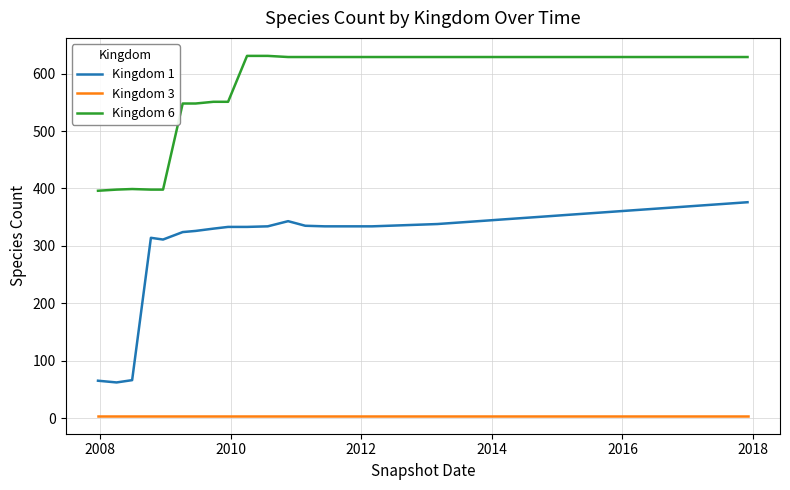

Rank the series by their average value, from lowest to highest.

Kingdom 3, Kingdom 1, Kingdom 6